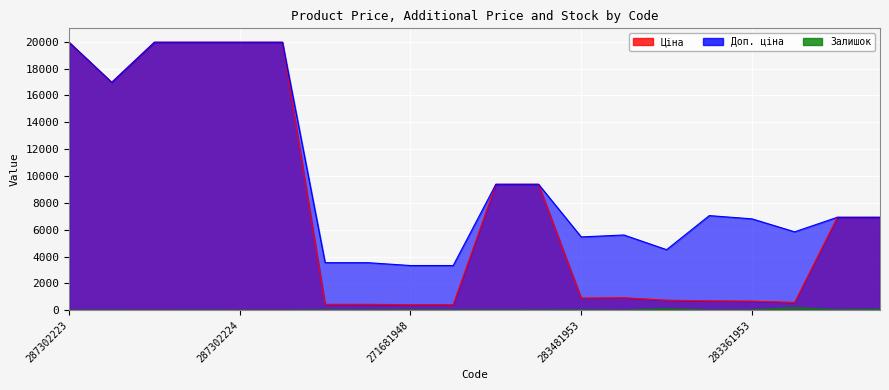

Between 271681942 and 273702194, which series saw the biggest shift?

Ціна